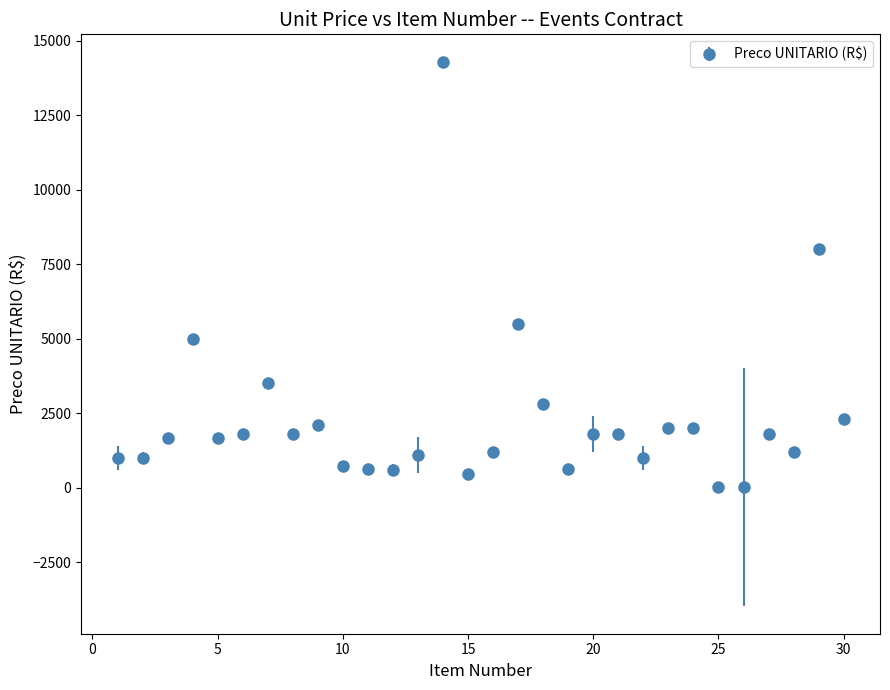

What is the difference between the maximum and minimum values?

14303.3